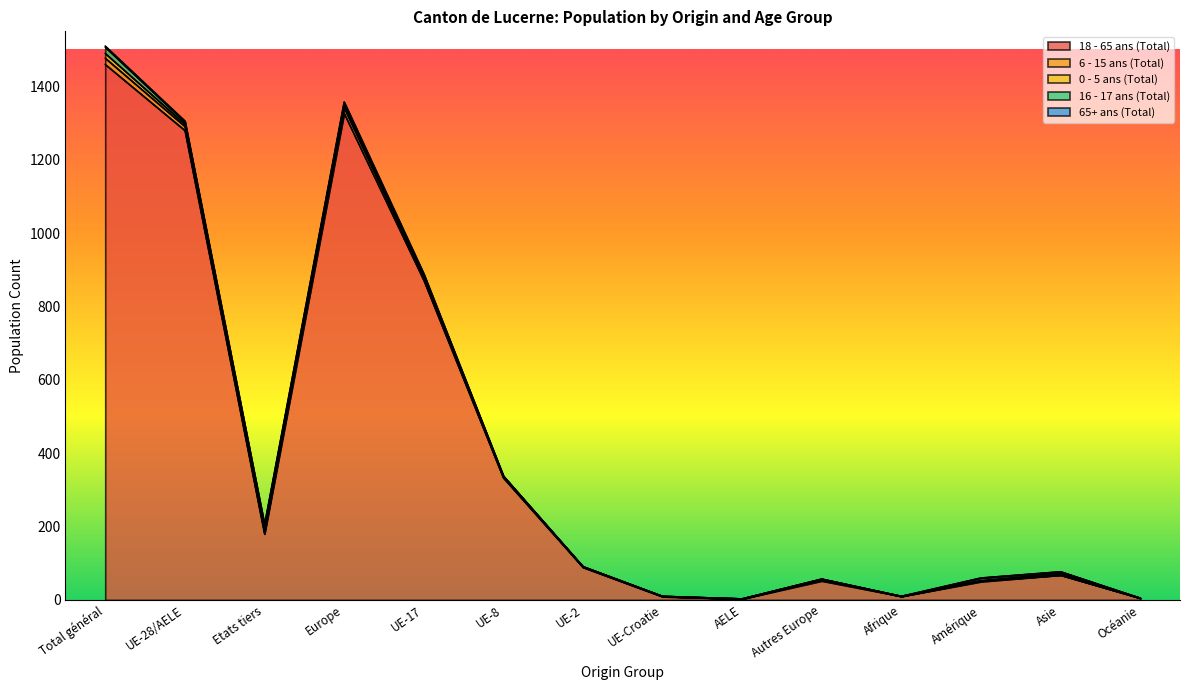

The value of 65+ ans (Total) at AELE is 0. True or false?

True